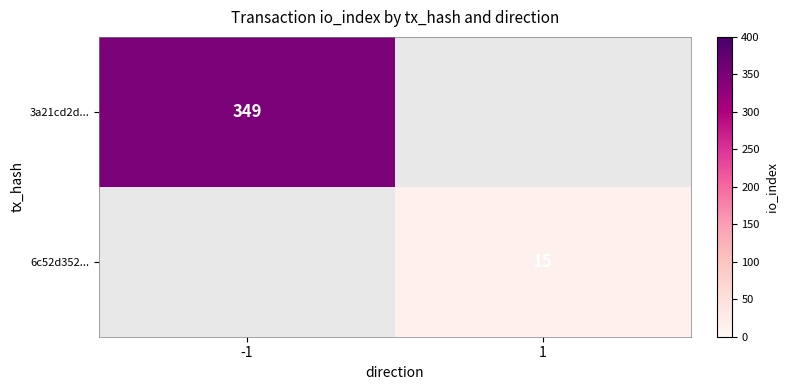

What is the smallest value displayed?

15.0